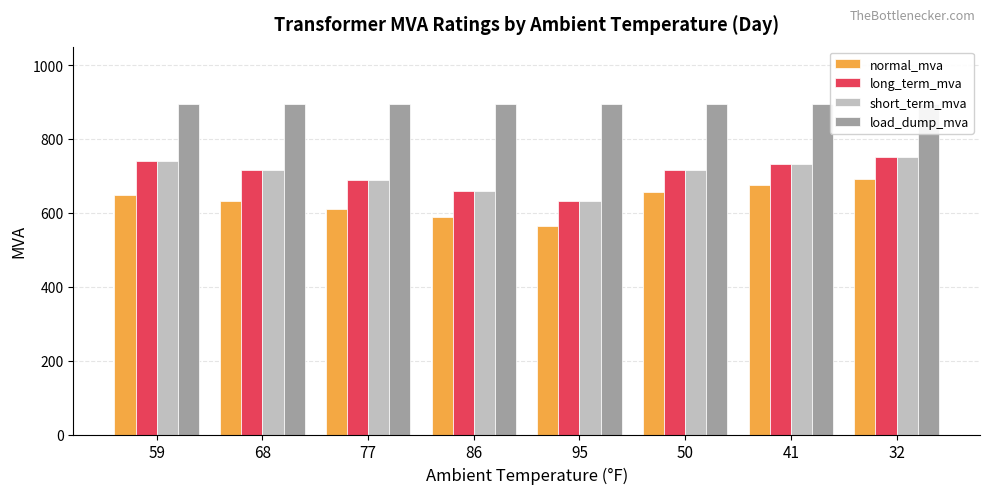

At which category is the sum across all series the highest?

32